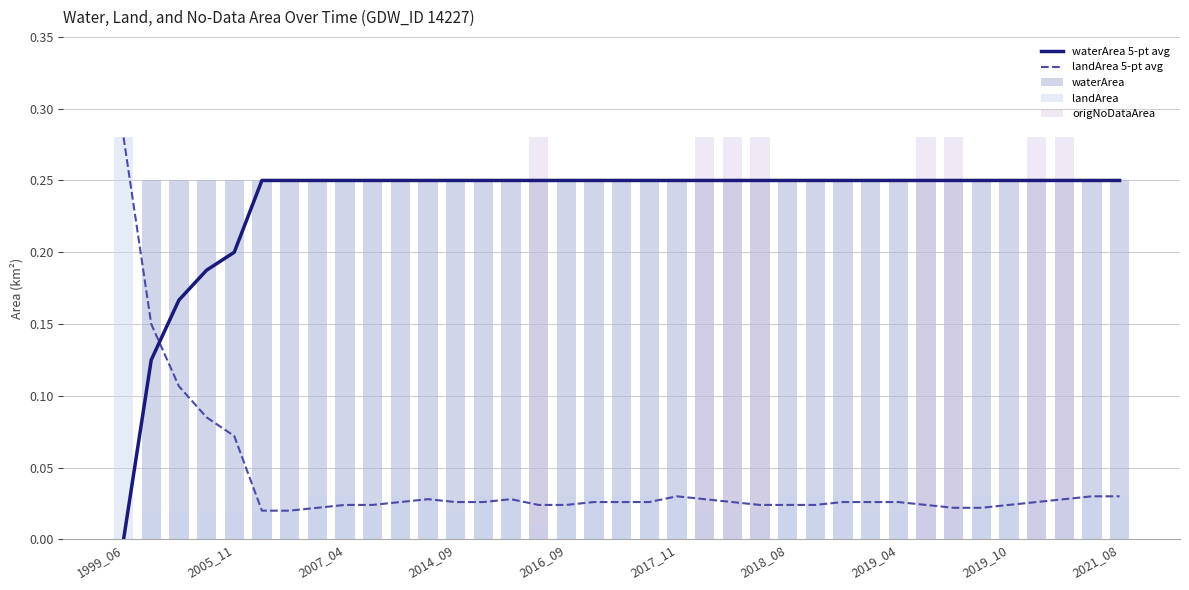

What is the spread (max minus min) of values at 2018_08?

0.2